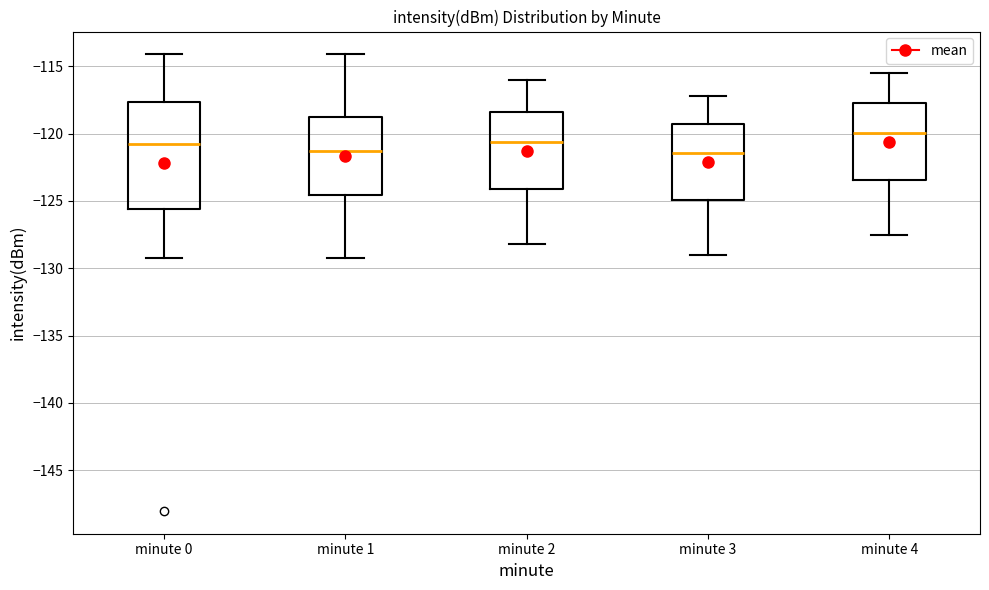

Reading left to right, read every box against the y-axis: the position of its median line, the range the box covers, and the ends of its whiskers. The values are not printed on the chart, so give them approximately, as read against the axis.

minute 0: median -121.0, box -125.5 to -117.5, whiskers -129.5 to -114.0
minute 1: median -121.5, box -124.5 to -118.5, whiskers -129.5 to -114.0
minute 2: median -120.5, box -124.0 to -118.5, whiskers -128.0 to -116.0
minute 3: median -121.5, box -125.0 to -119.0, whiskers -129.0 to -117.0
minute 4: median -120.0, box -123.5 to -117.5, whiskers -127.5 to -115.5